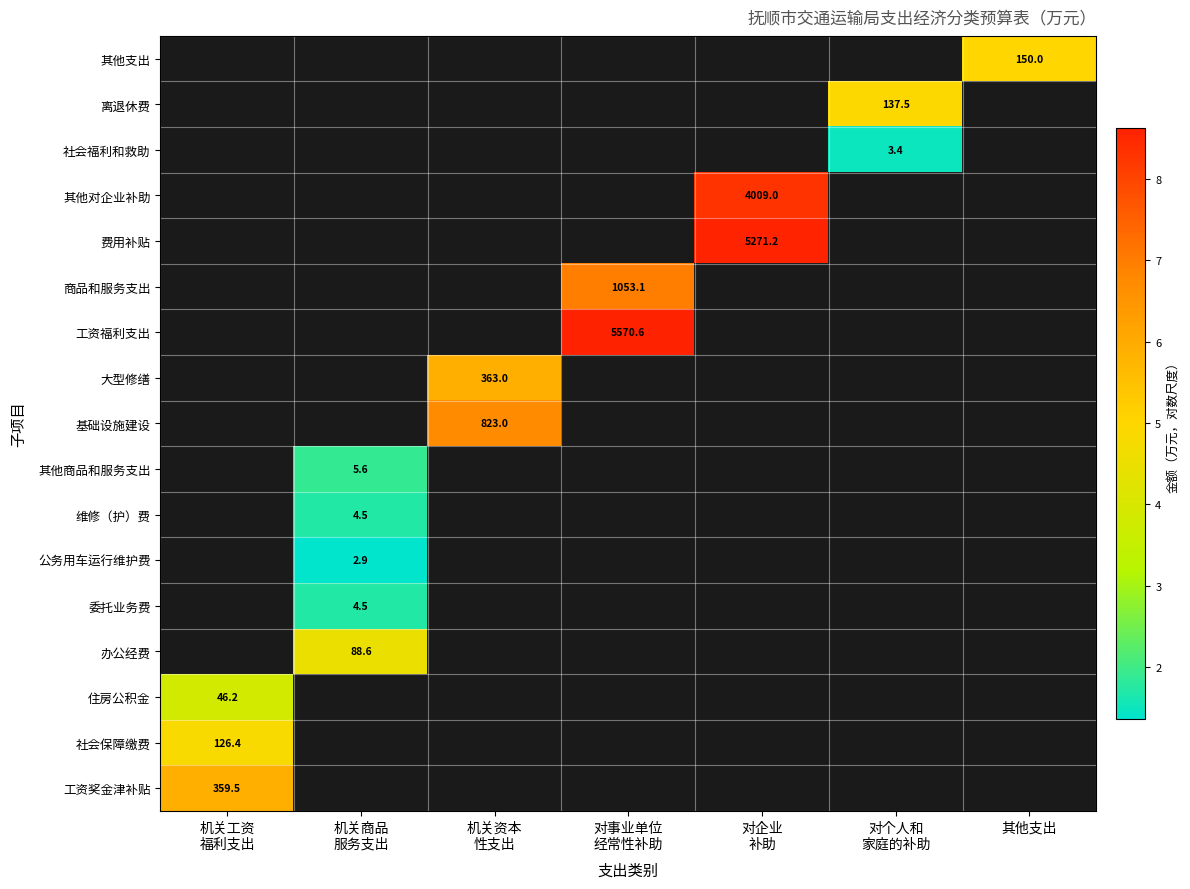

At which category does the chart reach its minimum across all series?

机关商品
服务支出